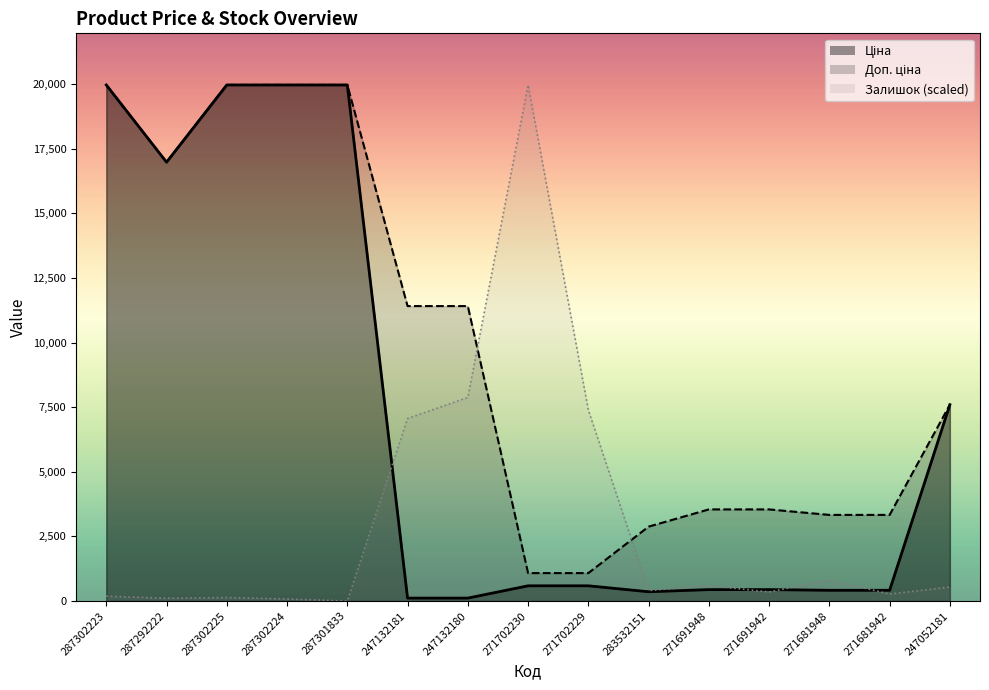

True or false: Ціна and Залишок cross at least once.

True